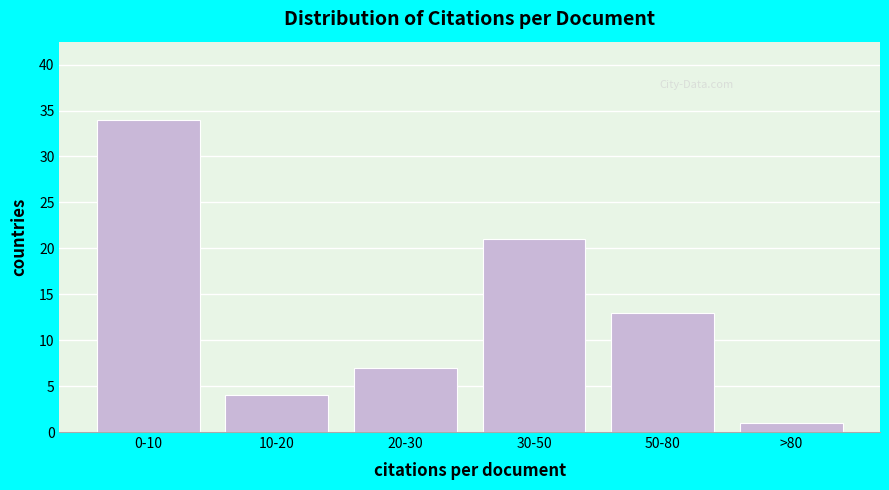

Reading left to right, list all the values displayed in this chart.

0-10=34	10-20=4	20-30=7	30-50=21	50-80=13	>80=1